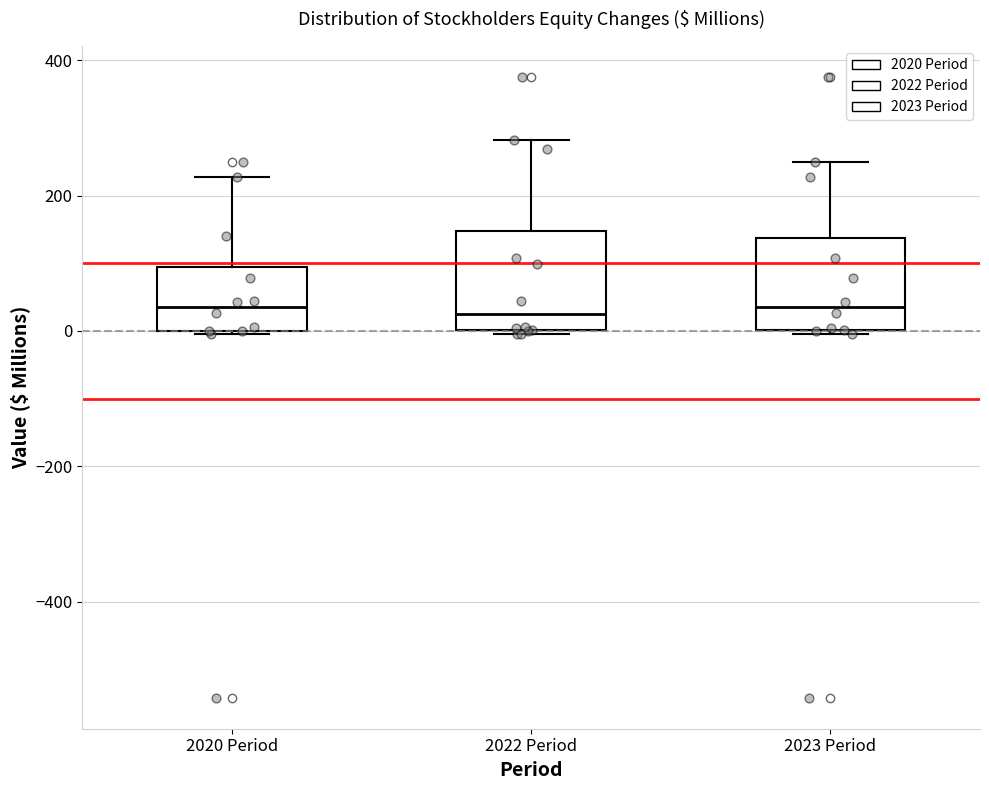

Where is the lower edge of the box for 2022 Period on the y-axis? The values are not printed on the chart, so give them approximately, as read against the axis.

0